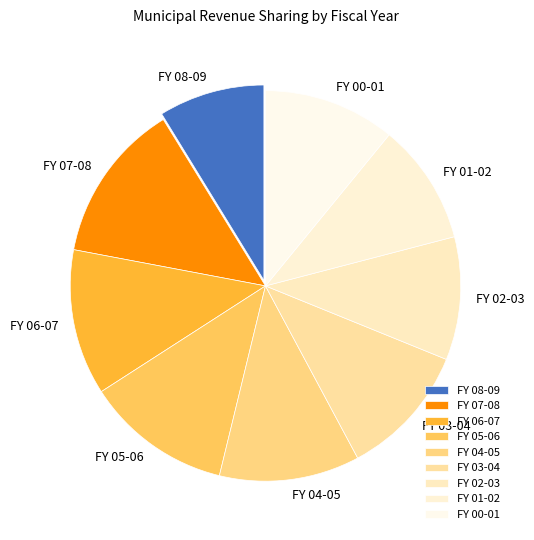

How many segments does this pie chart have?

9